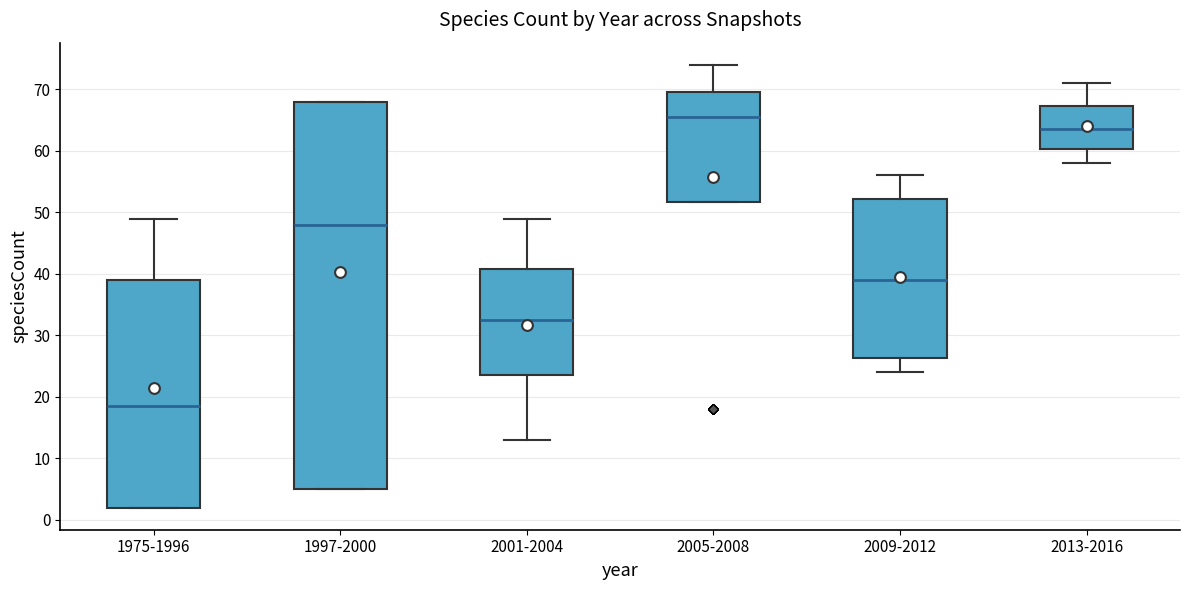

Which box is the tallest, from its lower edge to its upper edge?

1997-2000